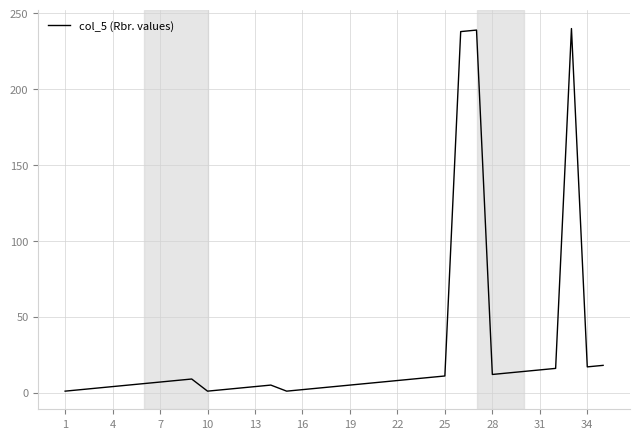

True or false: the data has more than 0 interior local peaks.

True